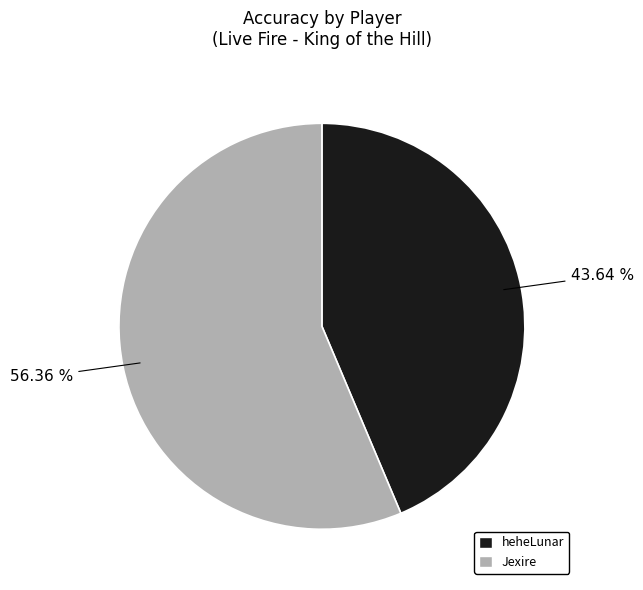

Is it true that Jexire is 56% of the pie?

True